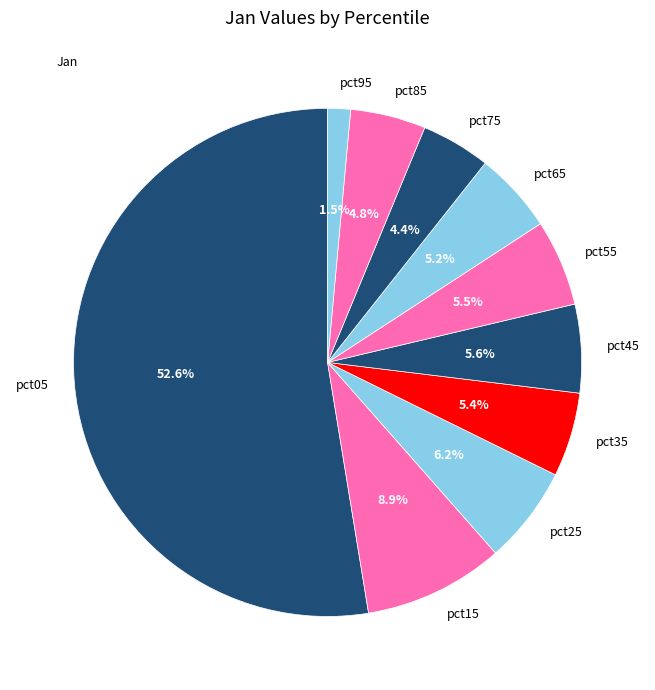

Which slice is the largest?

pct05